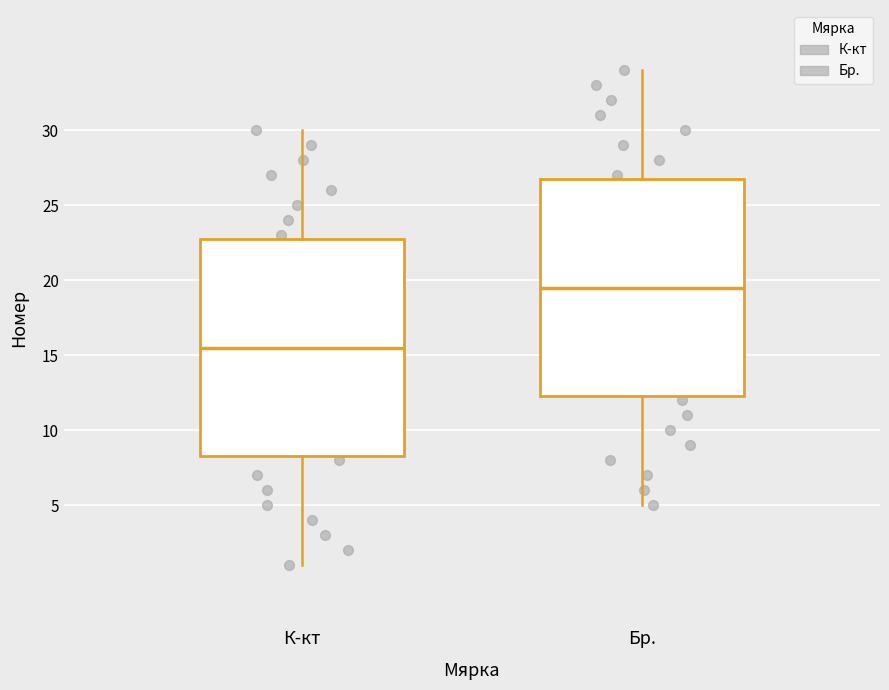

Reading left to right, read every box against the y-axis: the position of its median line, the range the box covers, and the ends of its whiskers. The values are not printed on the chart, so give them approximately, as read against the axis.

К-кт: median 15.5, box 8.5 to 23.0, whiskers 1.0 to 30.0
Бр.: median 19.5, box 12.5 to 27.0, whiskers 5.0 to 34.0